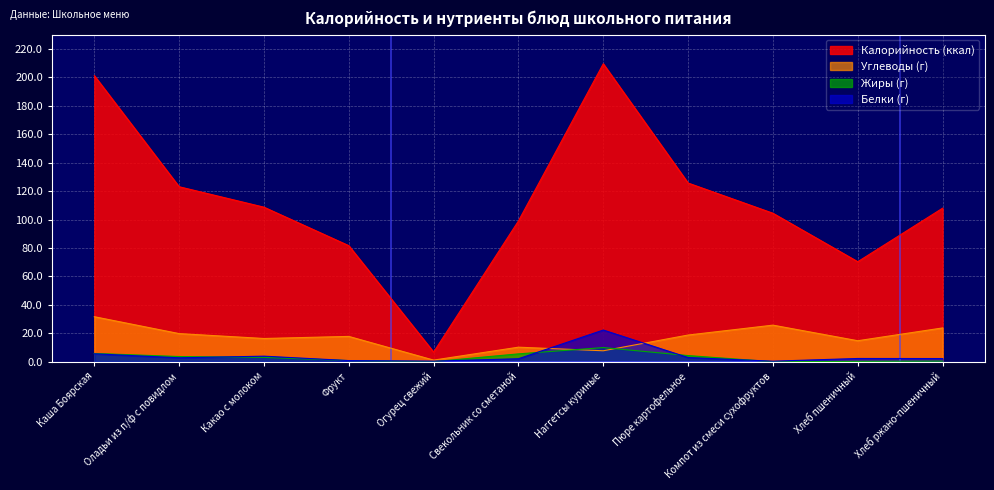

At which category does Белки reach its first local peak?

Какао с молоком